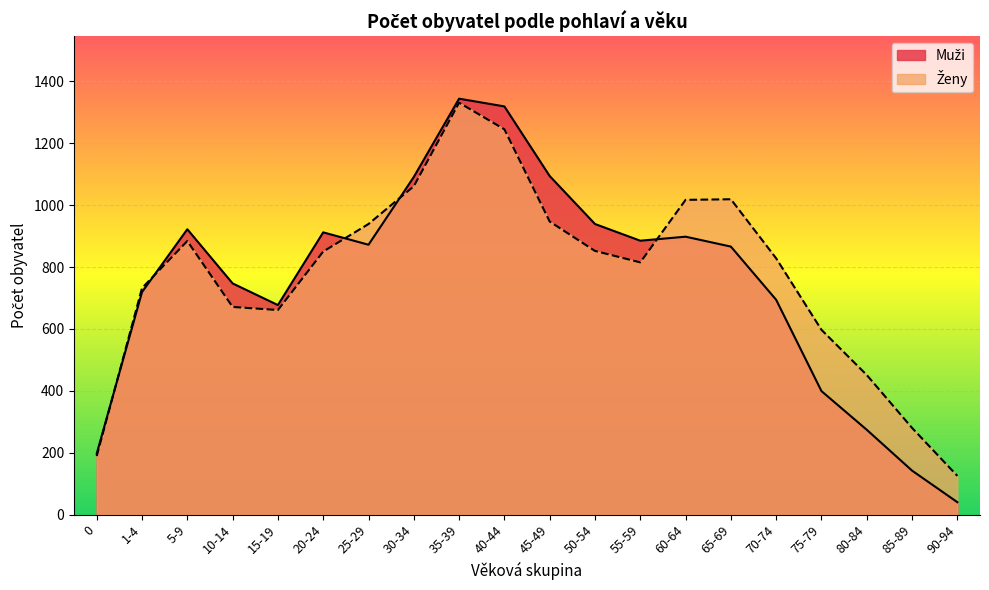

Where do Muži and Ženy first cross each other?

0 and 1-4